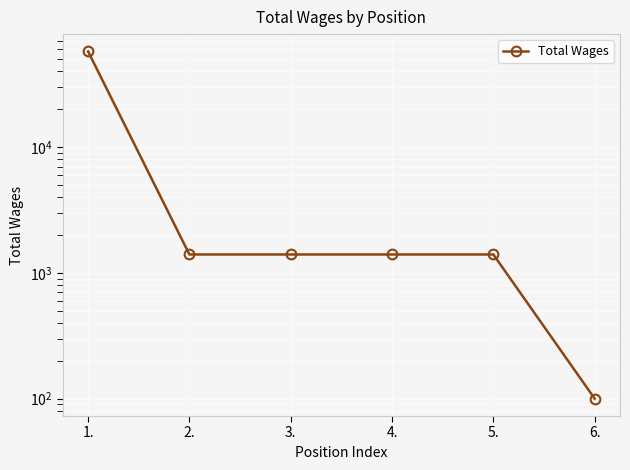

What is the difference between the second highest and minimum values?

1300